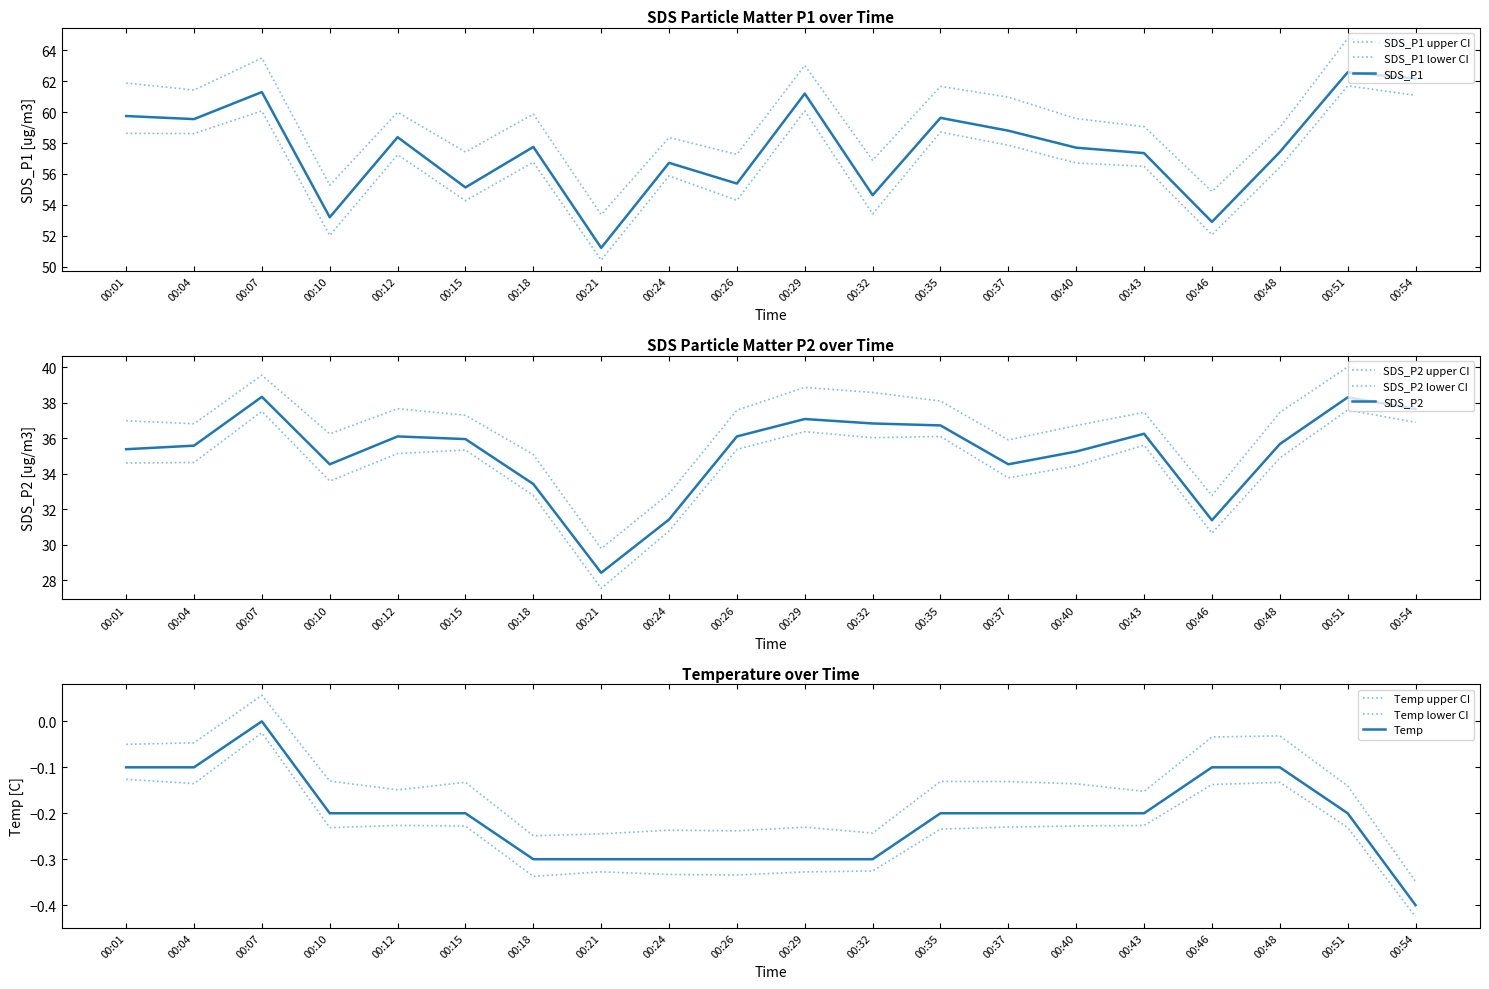

Reading right to left, extract all data points from this chart.

SDS_P1: 62.2	62.6	57.4	52.9	57.4	57.7	58.8	59.6	54.6	61.2	55.4	56.7	51.2	57.8	55.1	58.4	53.2	61.3	59.5	59.8
SDS_P2: 37.6	38.3	35.7	31.4	36.2	35.2	34.5	36.7	36.8	37.1	36.1	31.4	28.4	33.4	36.0	36.1	34.5	38.3	35.6	35.4
Temp: -0.4	-0.2	-0.1	-0.1	-0.2	-0.2	-0.2	-0.2	-0.3	-0.3	-0.3	-0.3	-0.3	-0.3	-0.2	-0.2	-0.2	0.0	-0.1	-0.1